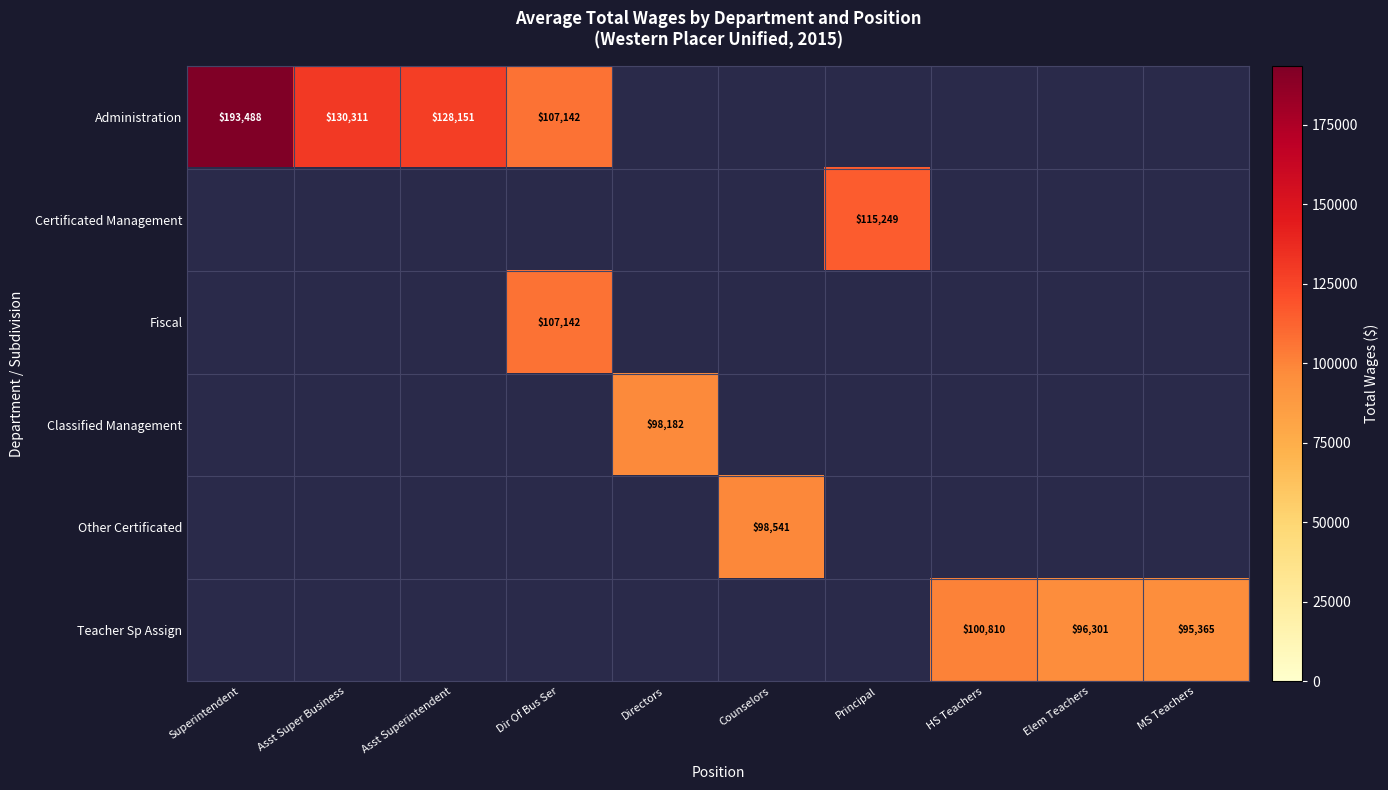

Which category has the lowest value in the Teacher Sp Assign series?

Superintendent